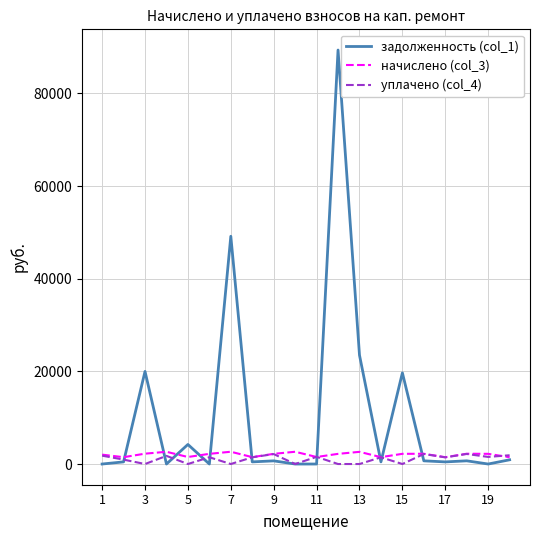

What is the average value of the начислено (col_3) series?

2033.6